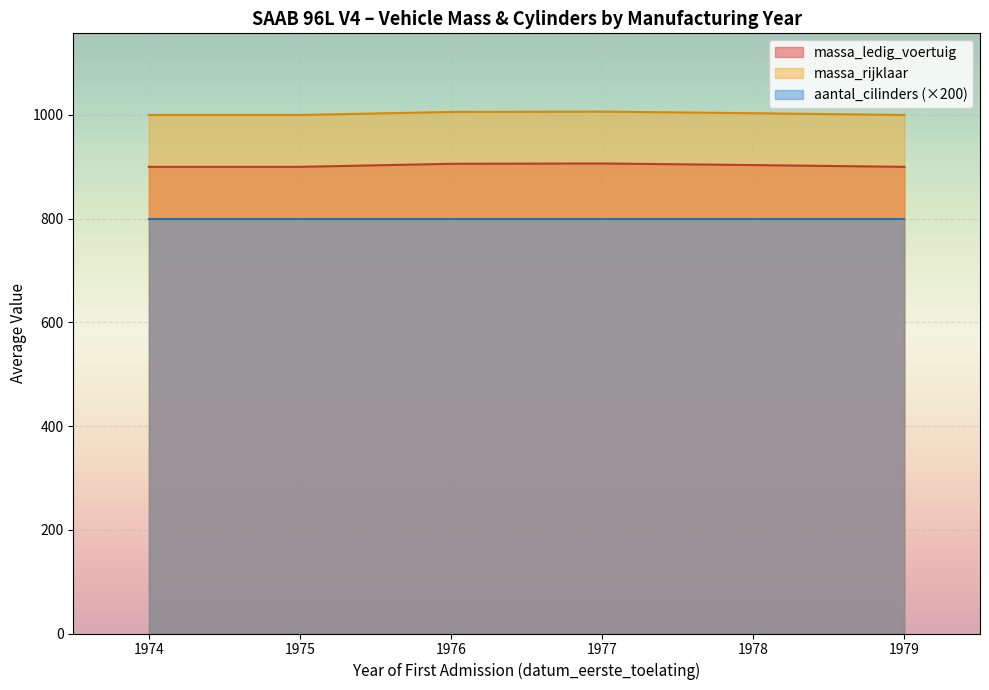

True or false: massa_ledig_voertuig and massa_rijklaar cross at least once.

False